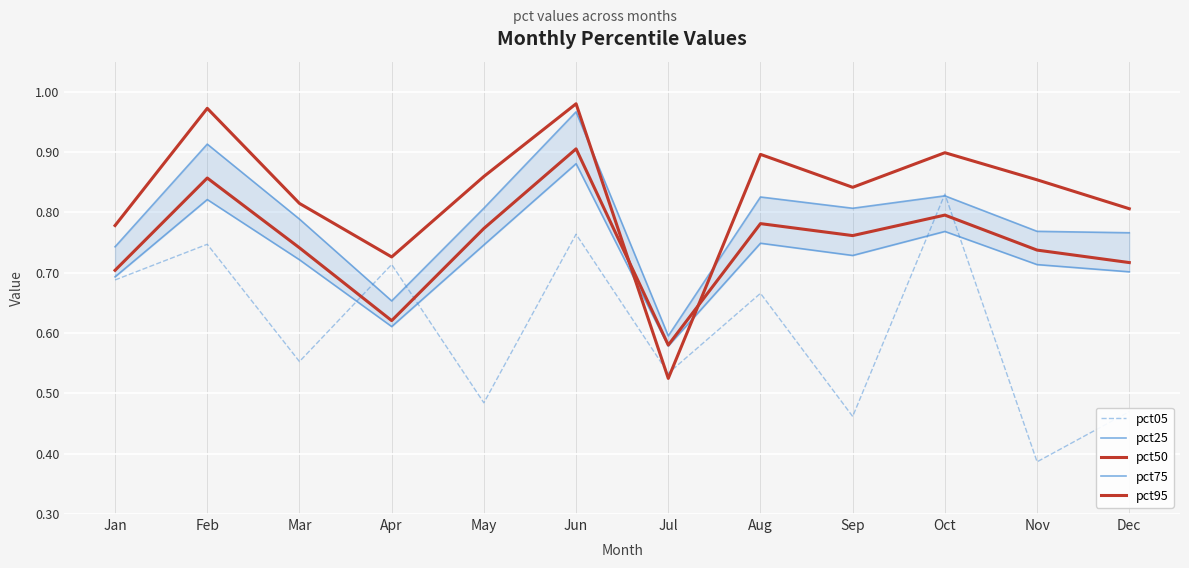

At which category does the chart reach its peak across all series?

Jun